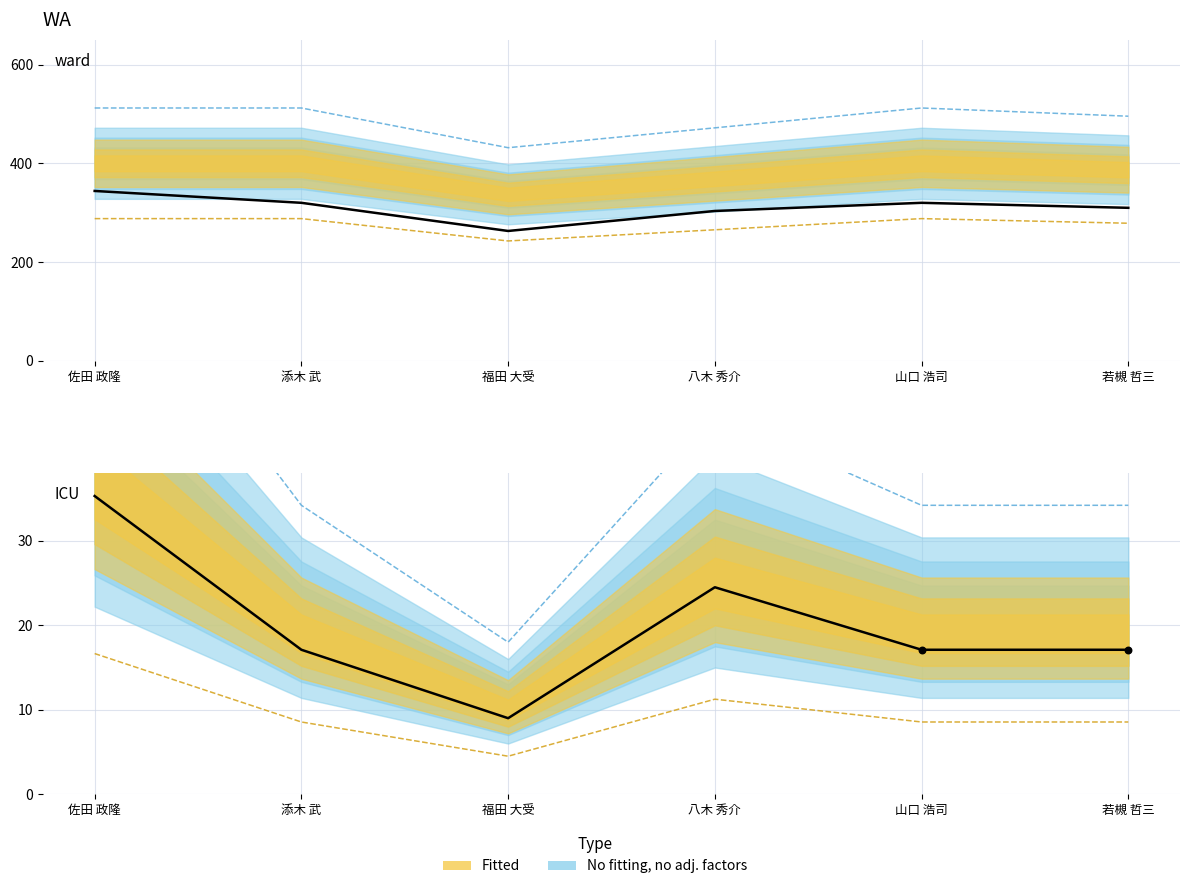

At which category is the sum across all series the highest?

佐田 政隆